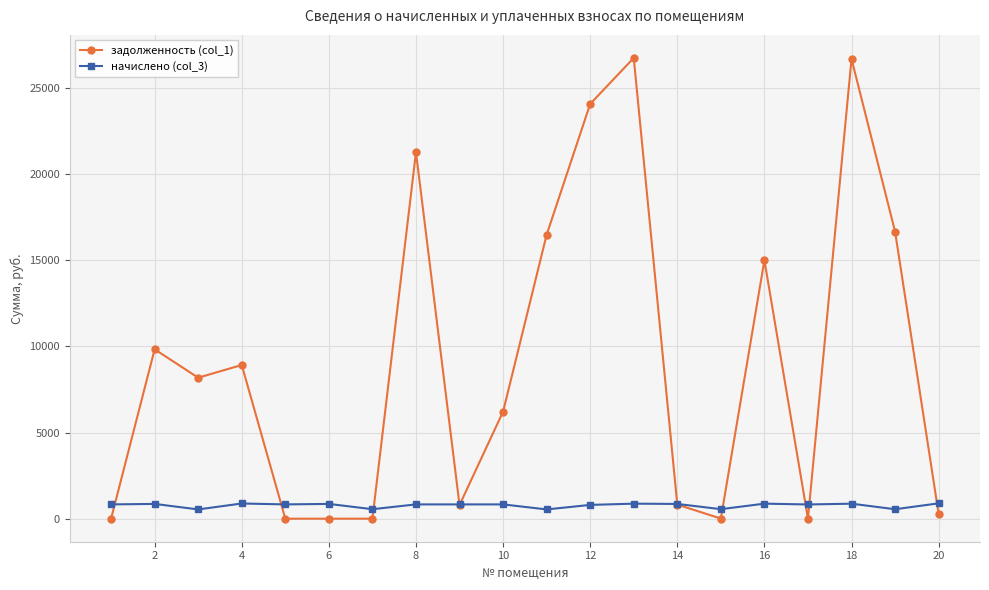

Is this an area chart (filled region under the line)?

No